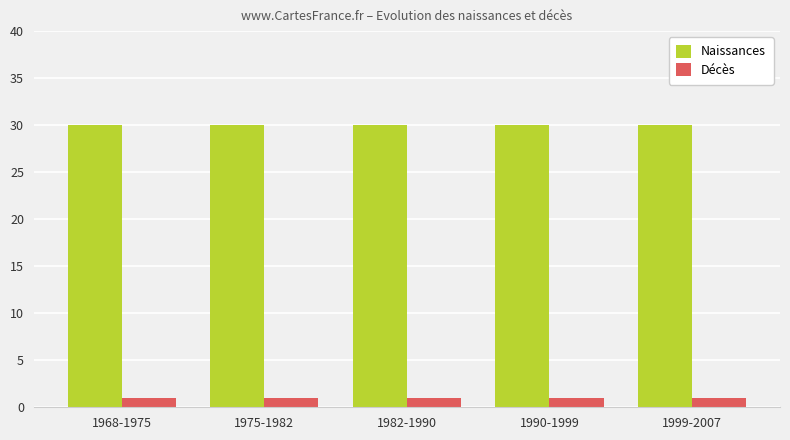

List the series in order of their overall mean, lowest first.

Décès, Naissances